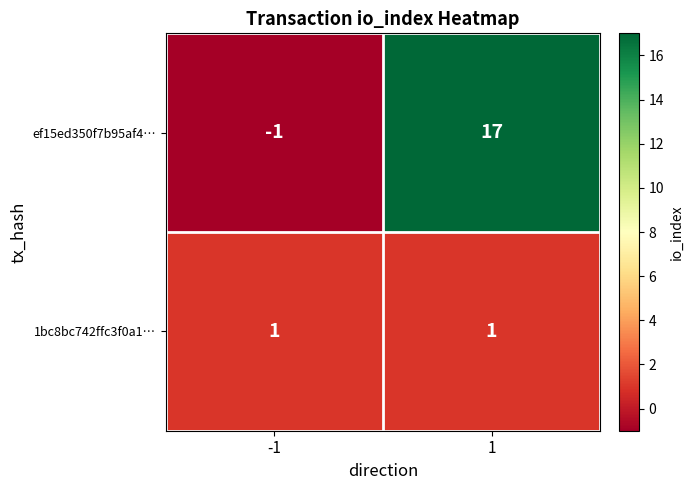

What value does the ef15ed350f7b95af4⋯ series have at 1?

17